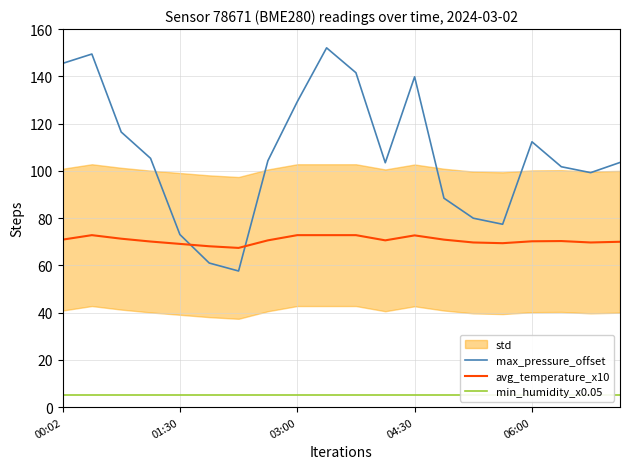

What is the total value across all series at 15?

151.8